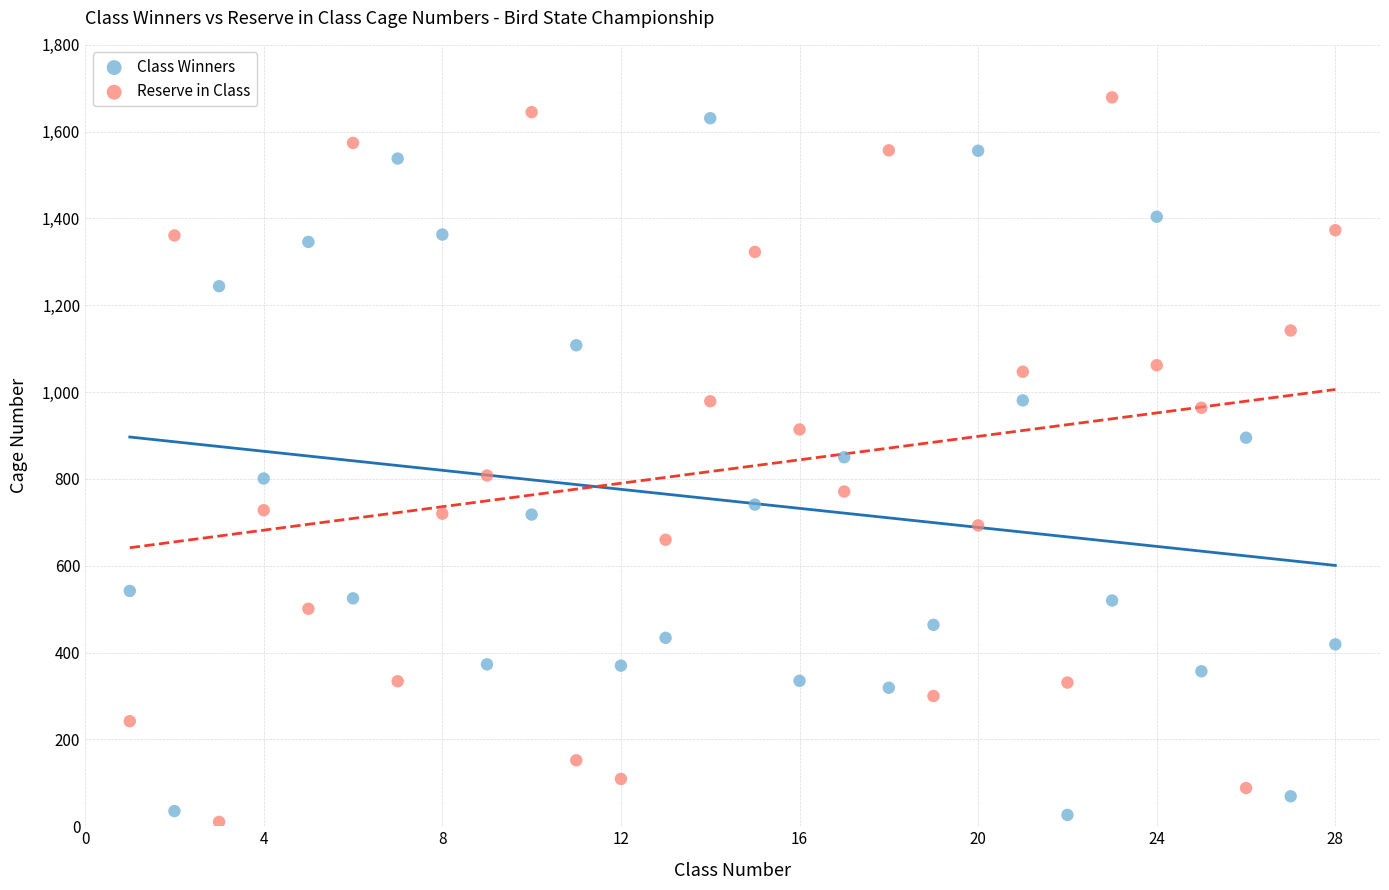

Across all data points, what is the range of X values (max minus min)?

27